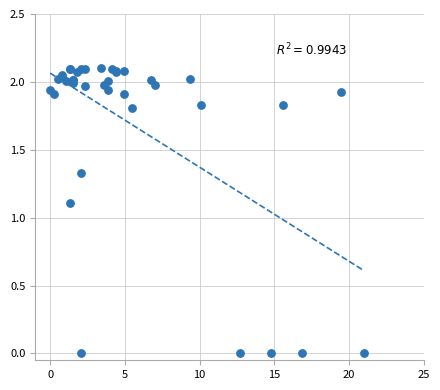

What Y value in the scatter plot is closest to 1?

1.1